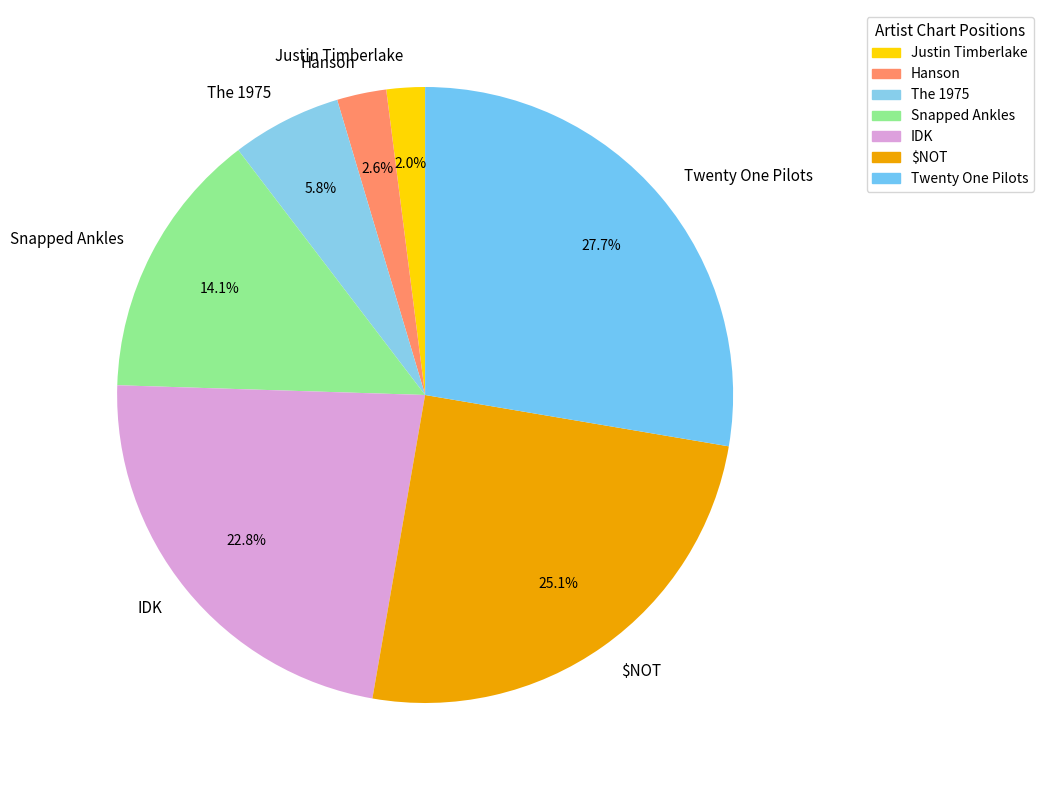

How much of the chart is everything except Snapped Ankles?

85.9%